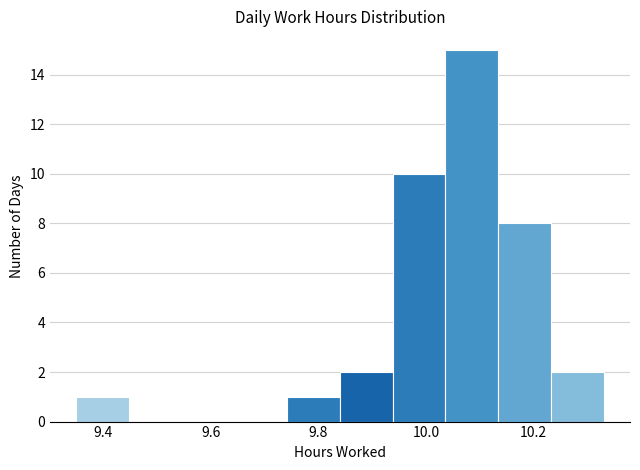

How tall is the bar that spans 9.350 to 9.448 on the x-axis? Neither the bar edges nor the heights are printed on the chart, so give them approximately, as read against the axes.

1